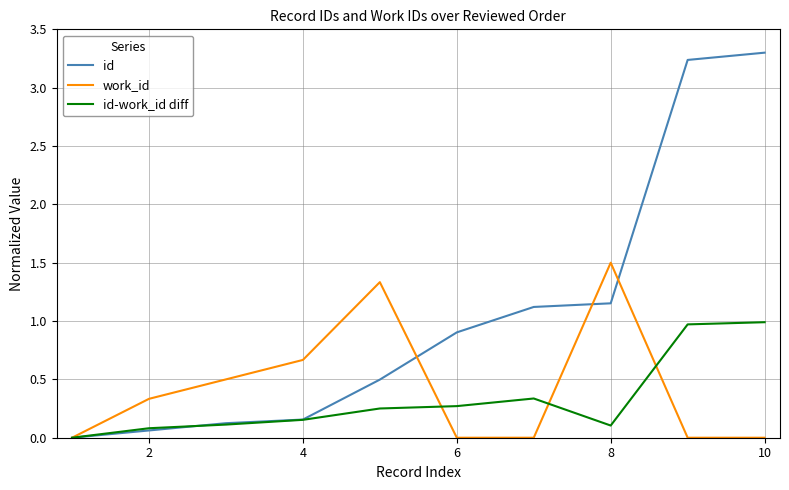

List the series in order of their peak value, lowest first.

id-work_id diff, work_id, id